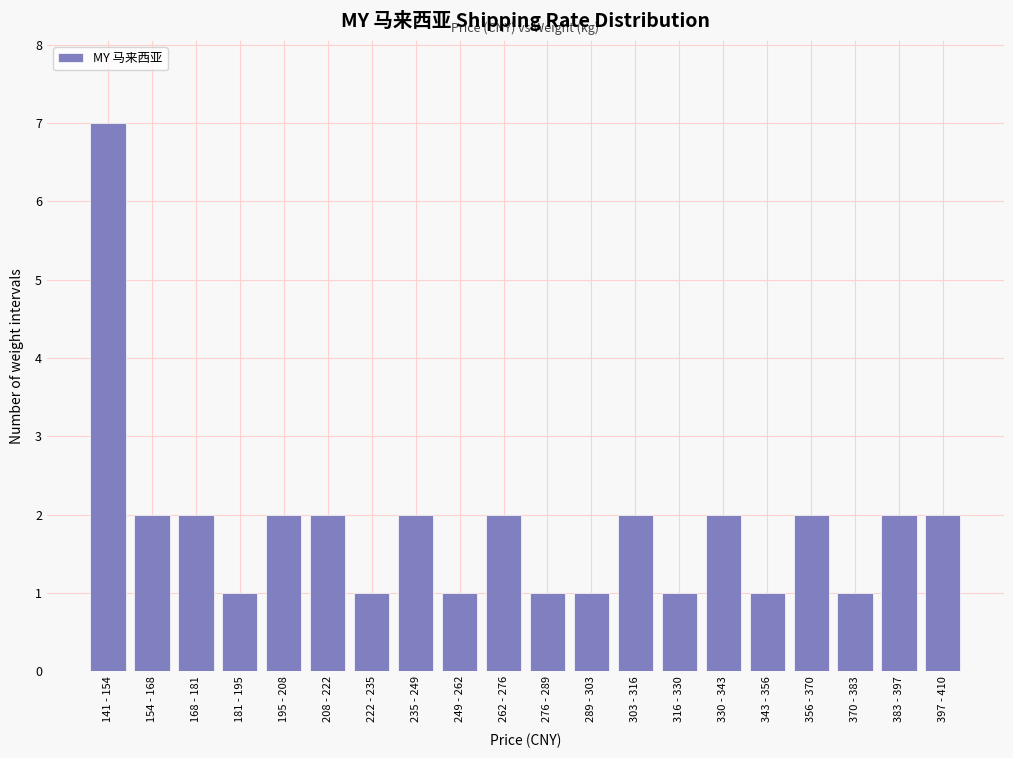

Reading right to left, what are all the values shown in this chart?

2	2	1	2	1	2	1	2	1	1	2	1	2	1	2	2	1	2	2	7